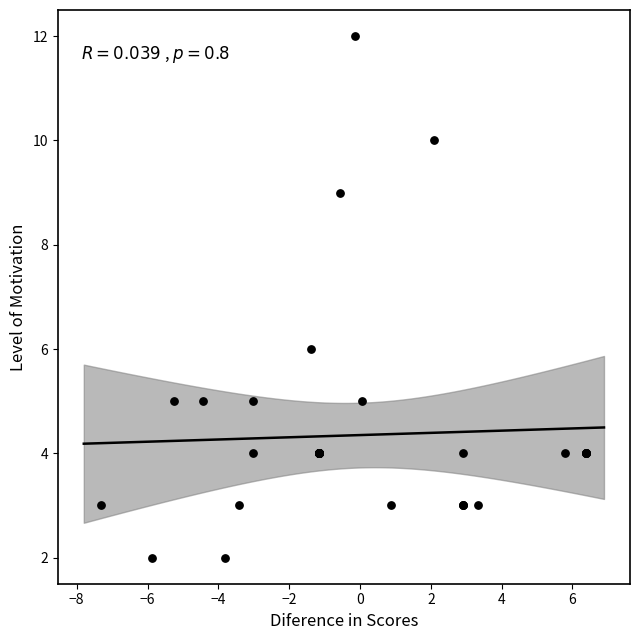

What Y value in the scatter plot is closest to 7?

6